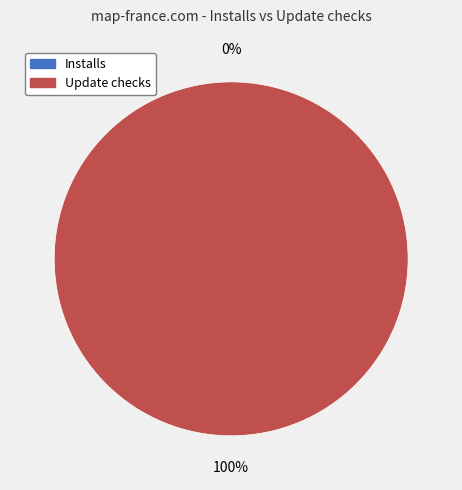

To the nearest percent, what is the difference between the Update checks and Installs slice percentages?

100%